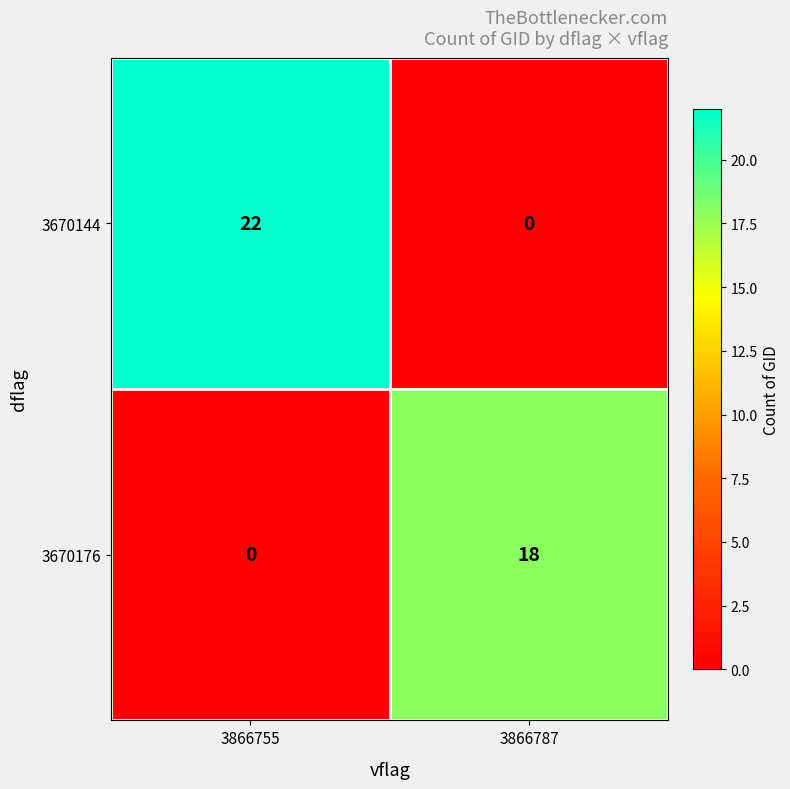

The 3670176 series shows 0 at 3866755. True or false?

True